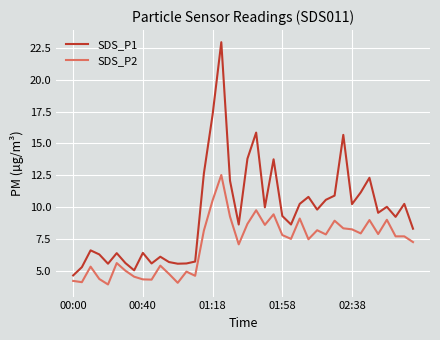

Rank the series by their average value, from lowest to highest.

SDS_P2, SDS_P1